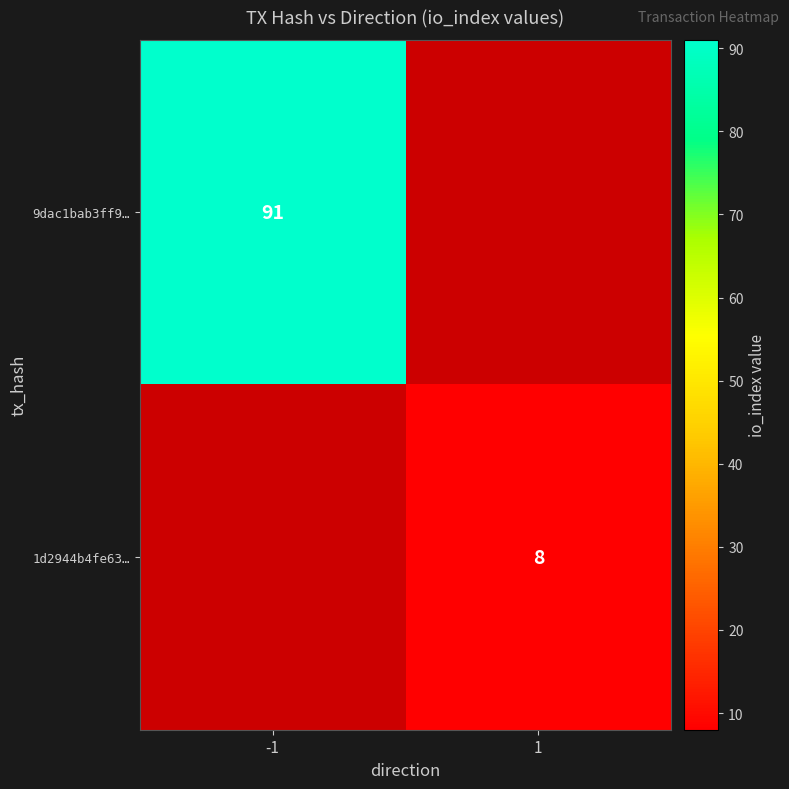

The 1d2944b4fe63… series shows 8 at 1. True or false?

True